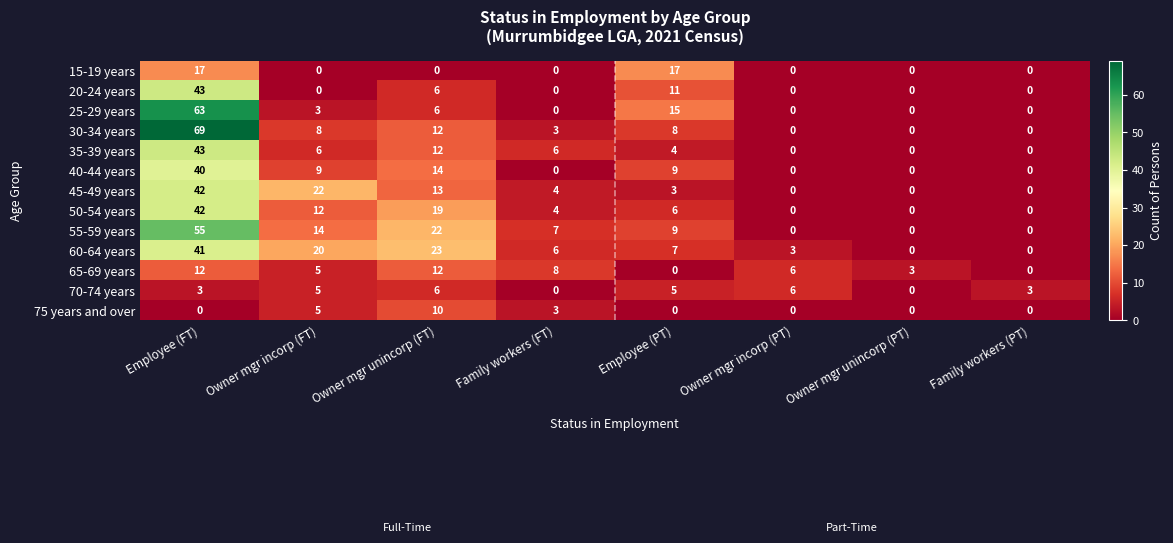

What is the greatest value displayed?

69